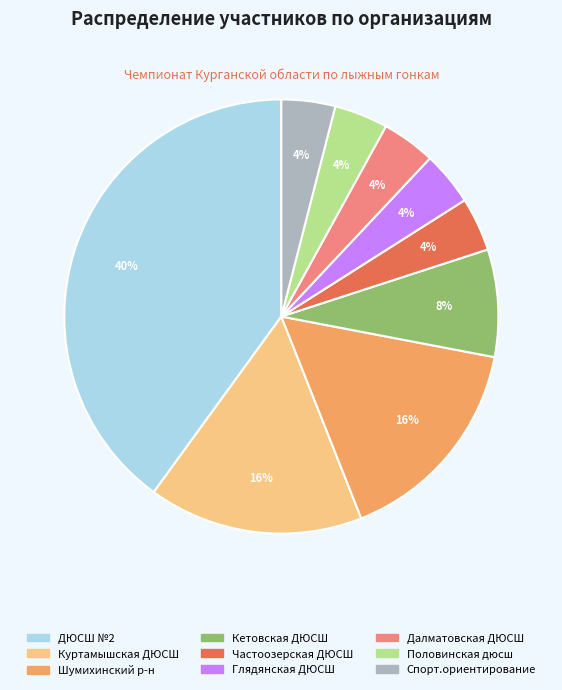

To the nearest percent, what percentage of the pie is ДЮСШ №2?

40%